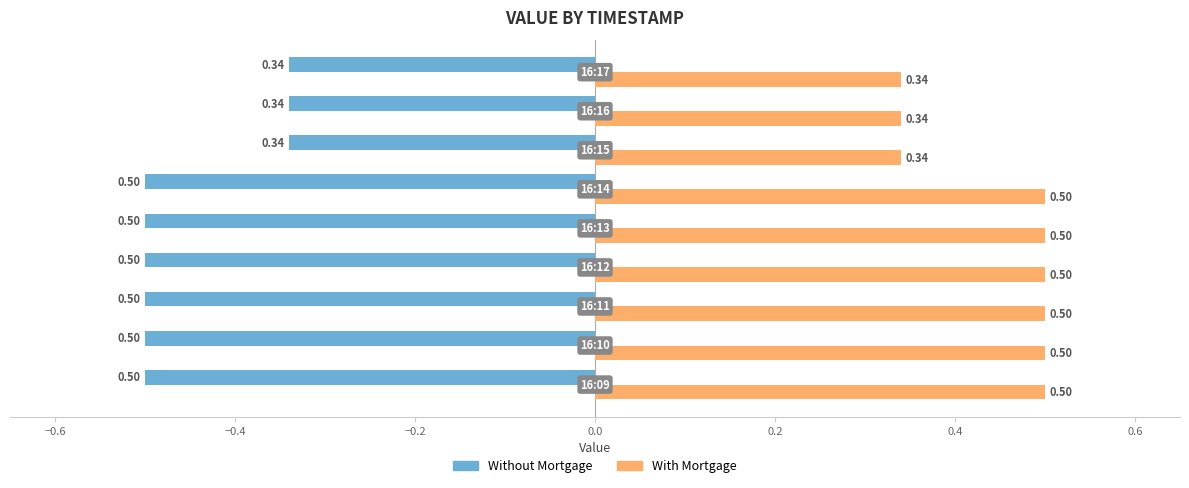

What is the minimum value for Without Mortgage?

-0.5